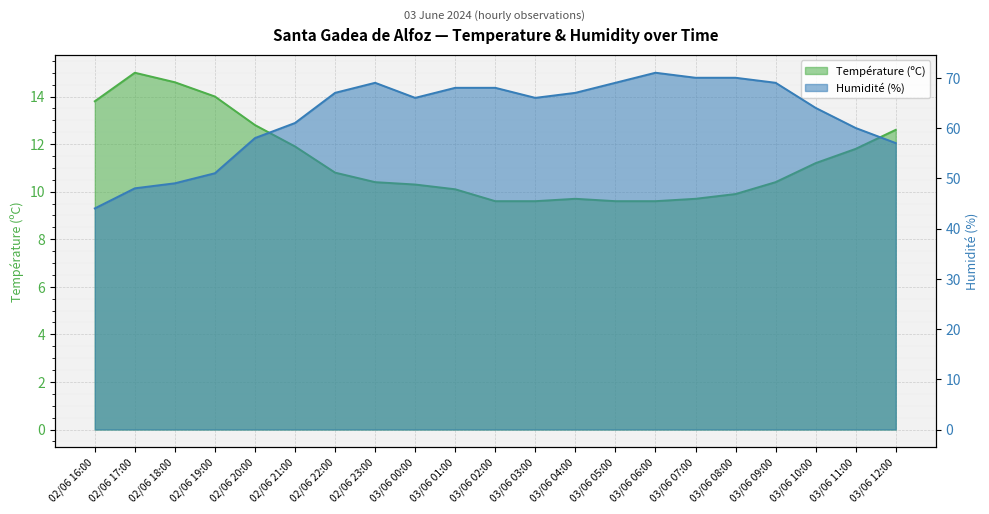

Where is Température (ºC) nearest to the value 12?

02/06 21:00